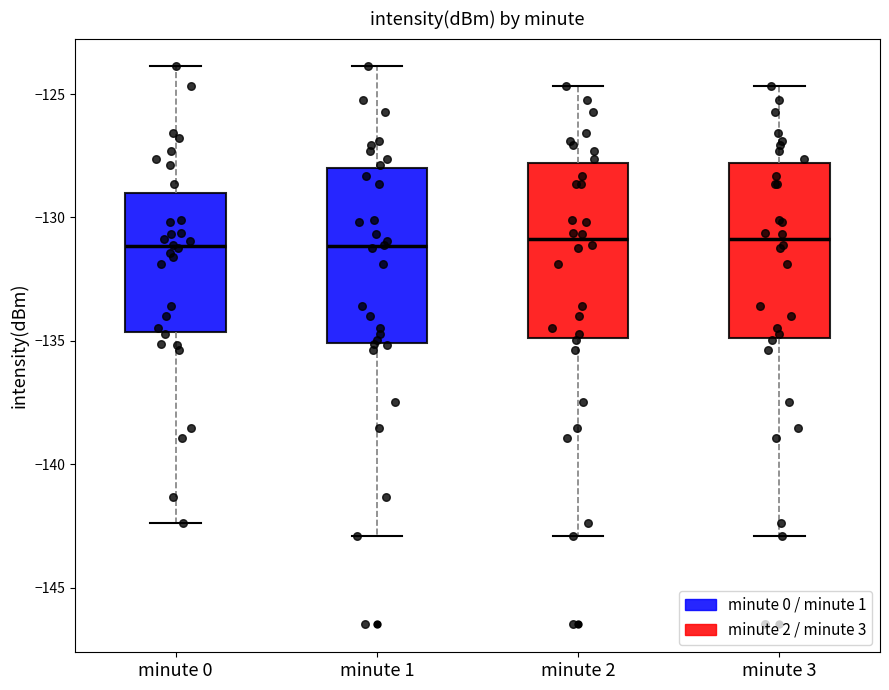

Reading left to right, transcribe this box plot: for each box, give where its median line is, the range the box spans, and where its two whiskers end, as read against the y-axis. The values are not printed on the chart, so give them approximately, as read against the axis.

minute 0: median -131.0, box -134.5 to -129.0, whiskers -142.5 to -124.0
minute 1: median -131.0, box -135.0 to -128.0, whiskers -143.0 to -124.0
minute 2: median -131.0, box -135.0 to -128.0, whiskers -143.0 to -124.5
minute 3: median -131.0, box -135.0 to -128.0, whiskers -143.0 to -124.5